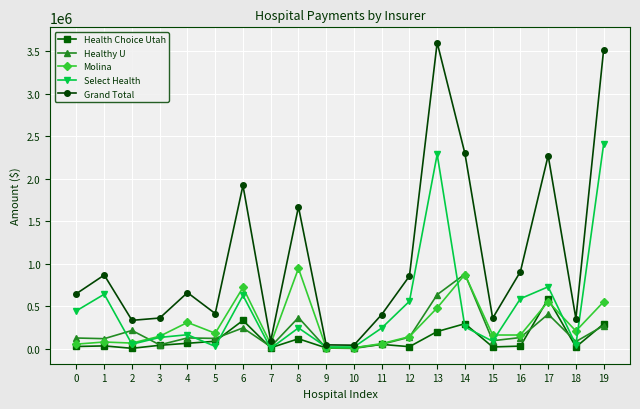

What is the value of the Health Choice Utah point at the 17th from the left?

29104.9